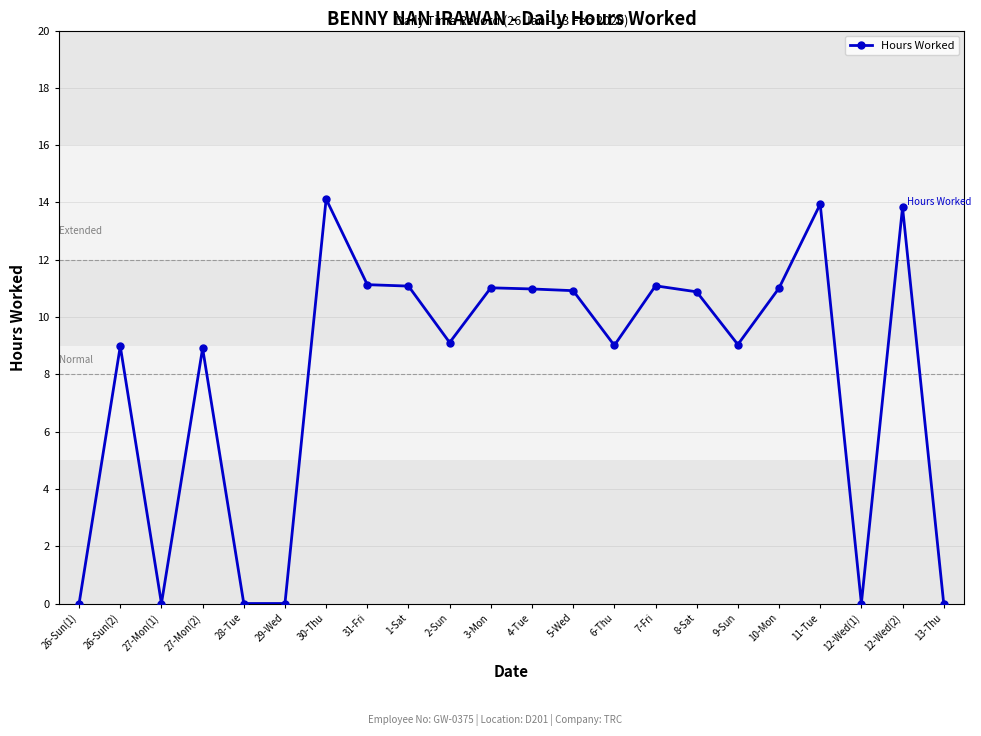

Which has a higher value, 31-Fri or 2-Sun?

31-Fri